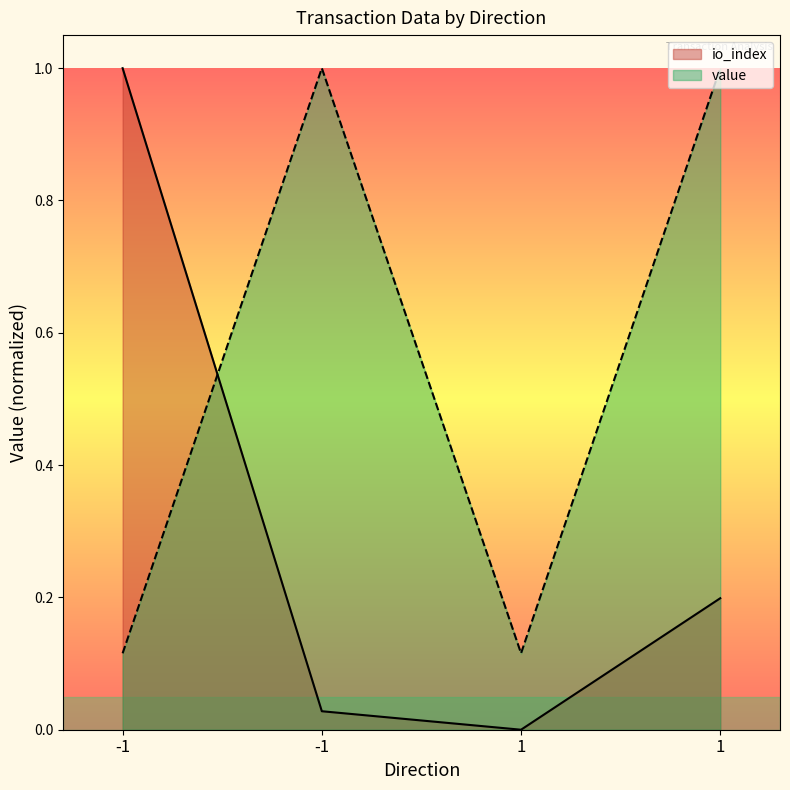

Between 1 and 1, which is larger?

1